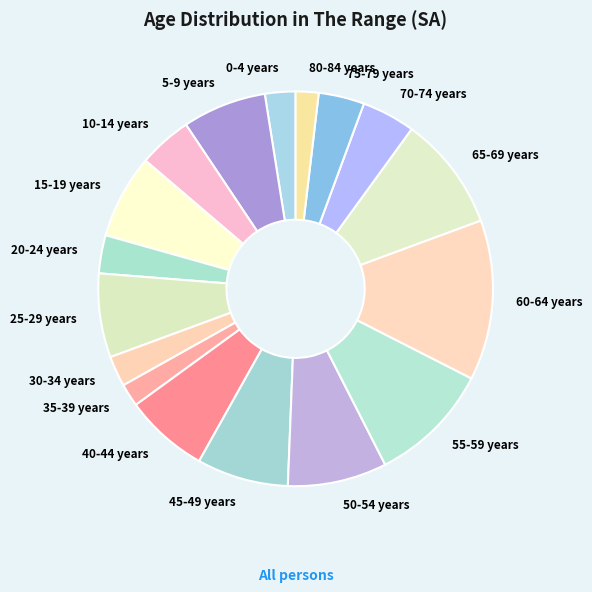

Count the number of slices in the pie.

17